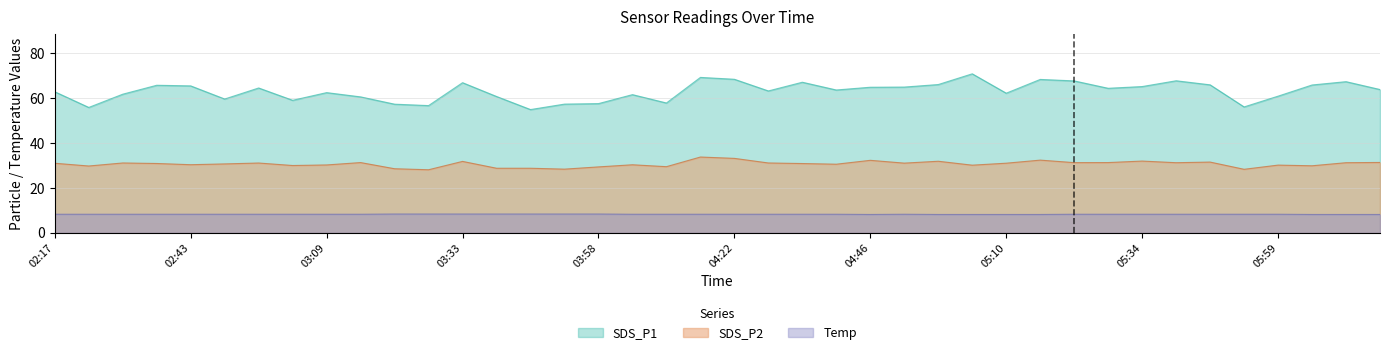

Reading right to left, extract all data points from this chart.

SDS_P1: 63.9	67.4	65.9	60.9	56.1	66.0	67.8	65.2	64.4	67.7	68.4	62.2	70.9	66.1	65.0	64.9	63.7	67.1	63.2	68.5	69.3	57.9	61.6	57.6	57.4	55.0	60.8	66.9	56.7	57.4	60.6	62.5	59.1	64.6	59.6	65.5	65.8	61.8	55.9	62.9
SDS_P2: 31.4	31.3	29.9	30.2	28.3	31.6	31.3	32.0	31.3	31.3	32.4	31.1	30.2	31.9	31.1	32.3	30.6	30.9	31.1	33.2	33.8	29.5	30.4	29.4	28.4	28.8	28.8	31.9	28.1	28.6	31.3	30.3	30.0	31.1	30.7	30.4	30.9	31.1	29.8	31.0
Temp: 8.2	8.2	8.2	8.3	8.3	8.3	8.3	8.3	8.3	8.3	8.2	8.2	8.2	8.2	8.3	8.2	8.3	8.3	8.3	8.3	8.3	8.3	8.3	8.4	8.4	8.4	8.4	8.4	8.4	8.4	8.3	8.3	8.3	8.3	8.3	8.3	8.3	8.3	8.3	8.3